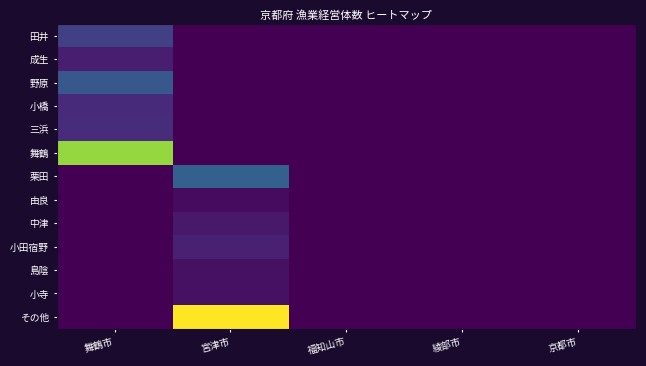

Reading left to right, extract all data points from this chart.

田井: 舞鶴市=25	宮津市=0	福知山市=0	綾部市=0	京都市=0
成生: 舞鶴市=11	宮津市=0	福知山市=0	綾部市=0	京都市=0
野原: 舞鶴市=36	宮津市=0	福知山市=0	綾部市=0	京都市=0
小橋: 舞鶴市=16	宮津市=0	福知山市=0	綾部市=0	京都市=0
三浜: 舞鶴市=17	宮津市=0	福知山市=0	綾部市=0	京都市=0
舞鶴: 舞鶴市=112	宮津市=0	福知山市=0	綾部市=0	京都市=0
栗田: 舞鶴市=0	宮津市=41	福知山市=0	綾部市=0	京都市=0
由良: 舞鶴市=0	宮津市=4	福知山市=0	綾部市=0	京都市=0
中津: 舞鶴市=0	宮津市=9	福知山市=0	綾部市=0	京都市=0
小田宿野: 舞鶴市=0	宮津市=12	福知山市=0	綾部市=0	京都市=0
島陰: 舞鶴市=0	宮津市=6	福知山市=0	綾部市=0	京都市=0
小寺: 舞鶴市=0	宮津市=6	福知山市=0	綾部市=0	京都市=0
その他: 舞鶴市=0	宮津市=133	福知山市=0	綾部市=0	京都市=0